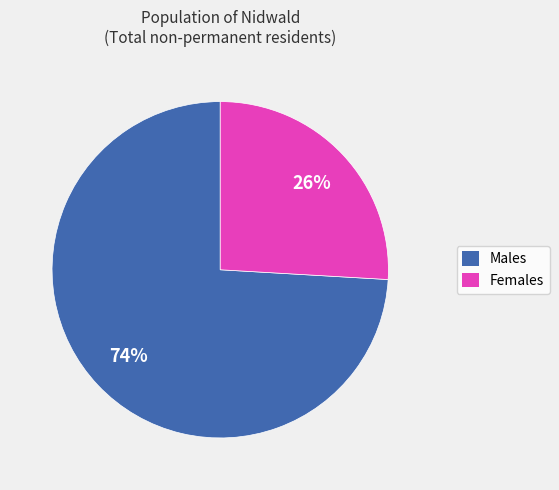

How many segments does this pie chart have?

2